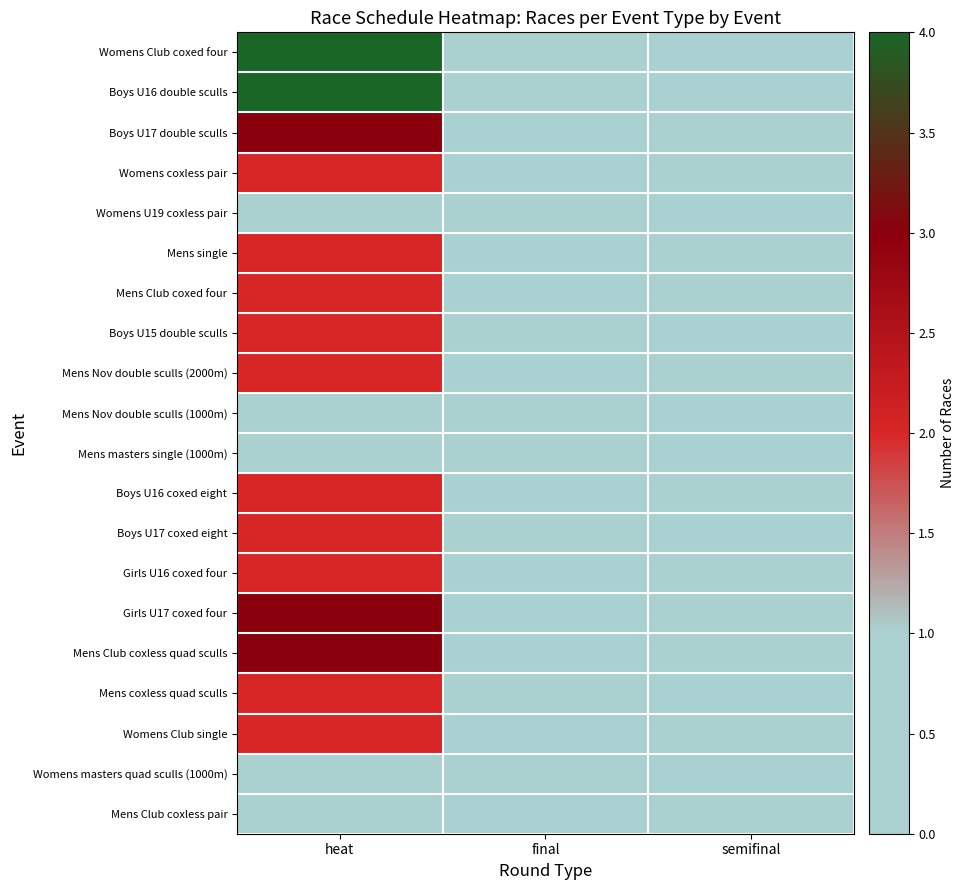

Reading left to right, list all the values displayed in this chart.

Womens Club coxed four: heat=4	final=1	semifinal=0
Boys U16 double sculls: heat=4	final=1	semifinal=0
Boys U17 double sculls: heat=3	final=0	semifinal=1
Womens coxless pair: heat=2	final=0	semifinal=1
Womens U19 coxless pair: heat=1	final=1	semifinal=0
Mens single: heat=2	final=0	semifinal=1
Mens Club coxed four: heat=2	final=0	semifinal=1
Boys U15 double sculls: heat=2	final=1	semifinal=0
Mens Nov double sculls (2000m): heat=2	final=0	semifinal=1
Mens Nov double sculls (1000m): heat=1	final=1	semifinal=0
Mens masters single (1000m): heat=1	final=1	semifinal=0
Boys U16 coxed eight: heat=2	final=0	semifinal=1
Boys U17 coxed eight: heat=2	final=1	semifinal=0
Girls U16 coxed four: heat=2	final=0	semifinal=1
Girls U17 coxed four: heat=3	final=0	semifinal=1
Mens Club coxless quad sculls: heat=3	final=0	semifinal=1
Mens coxless quad sculls: heat=2	final=1	semifinal=0
Womens Club single: heat=2	final=0	semifinal=1
Womens masters quad sculls (1000m): heat=1	final=1	semifinal=0
Mens Club coxless pair: heat=1	final=0	semifinal=1